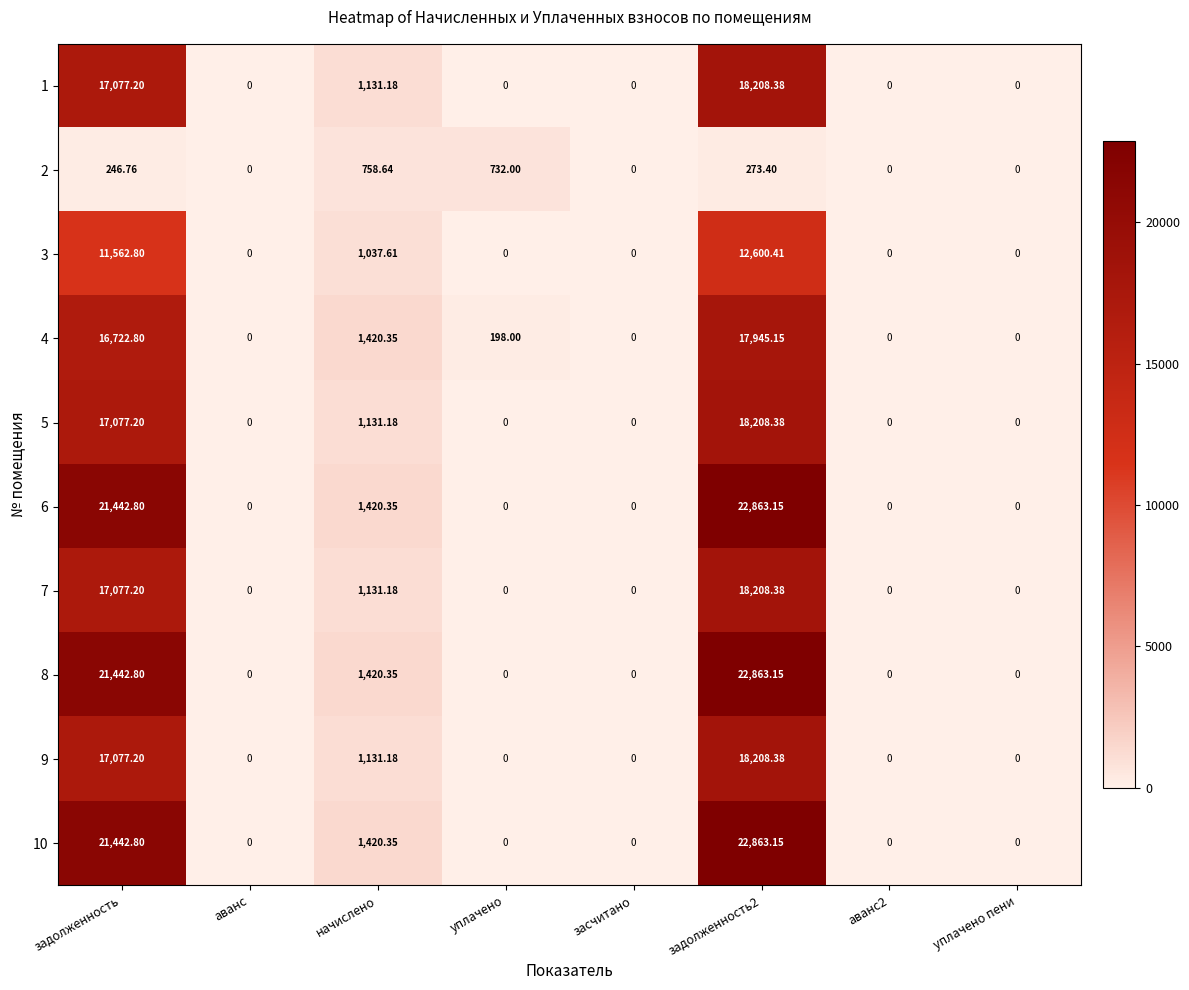

At which label is 3 closest to 6300?

начислено